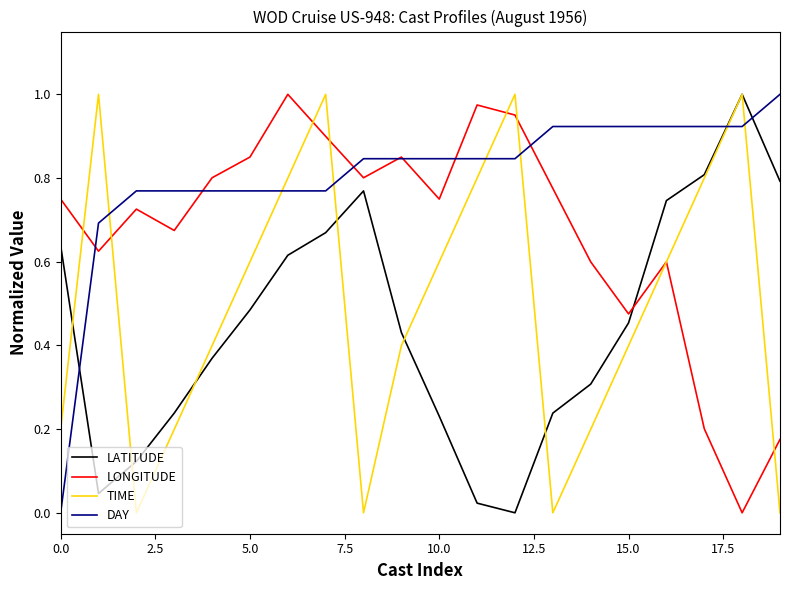

Which series ends up on top after the final intersection of LATITUDE and DAY?

DAY